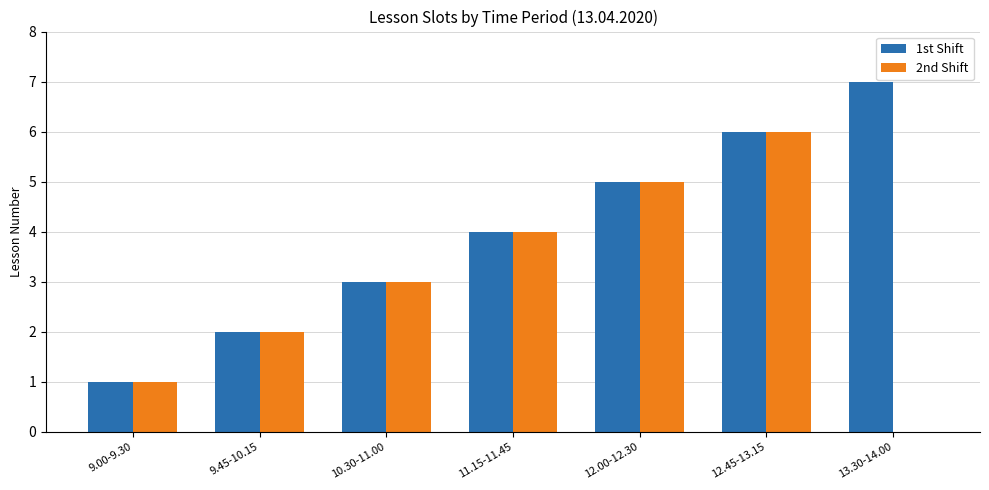

Reading right to left, extract all data points from this chart.

1st Shift: 13.30-14.00=7	12.45-13.15=6	12.00-12.30=5	11.15-11.45=4	10.30-11.00=3	9.45-10.15=2	9.00-9.30=1
2nd Shift: 13.30-14.00=0	12.45-13.15=6	12.00-12.30=5	11.15-11.45=4	10.30-11.00=3	9.45-10.15=2	9.00-9.30=1